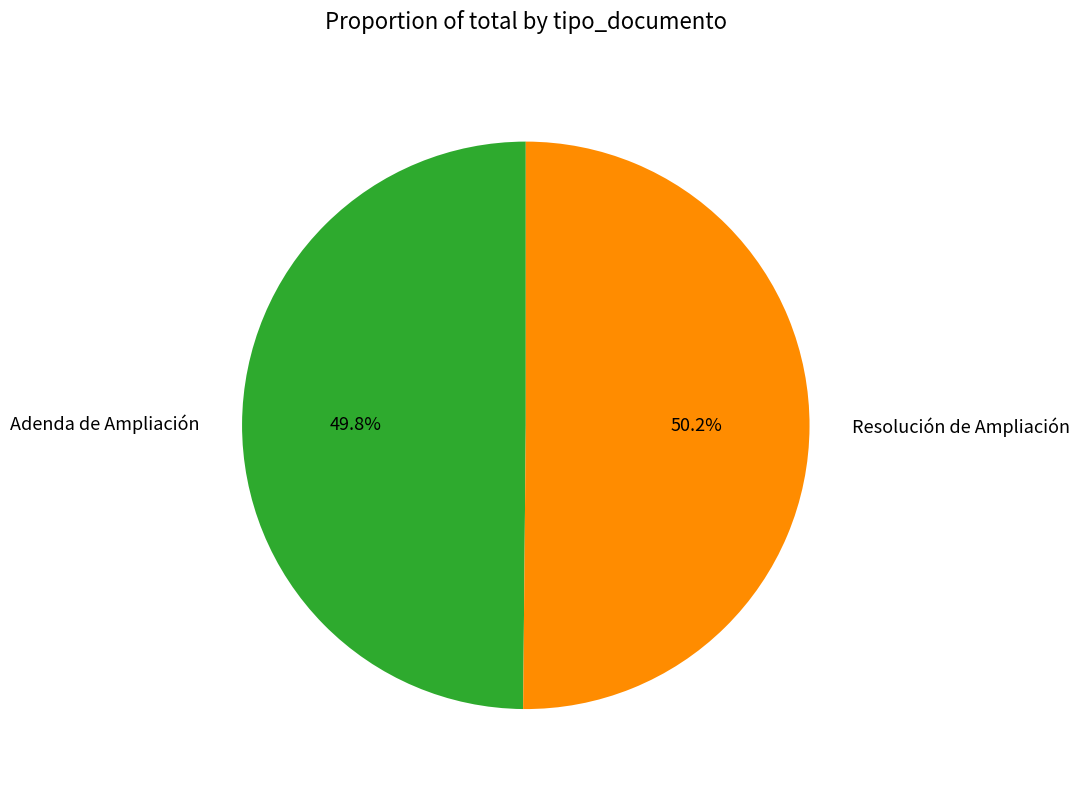

What percentage is the Resolución de Ampliación slice, to the nearest percent?

50%